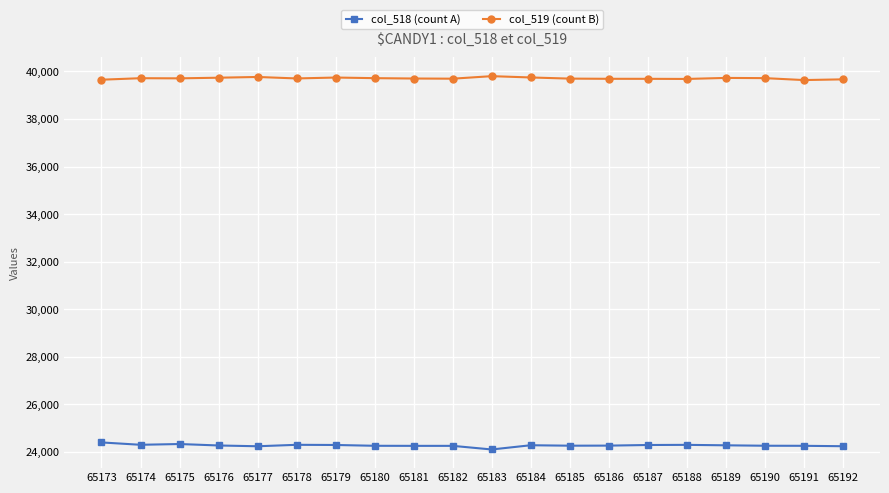

What is the difference between the maximum and second lowest values in the col_519 (count B) series?

149